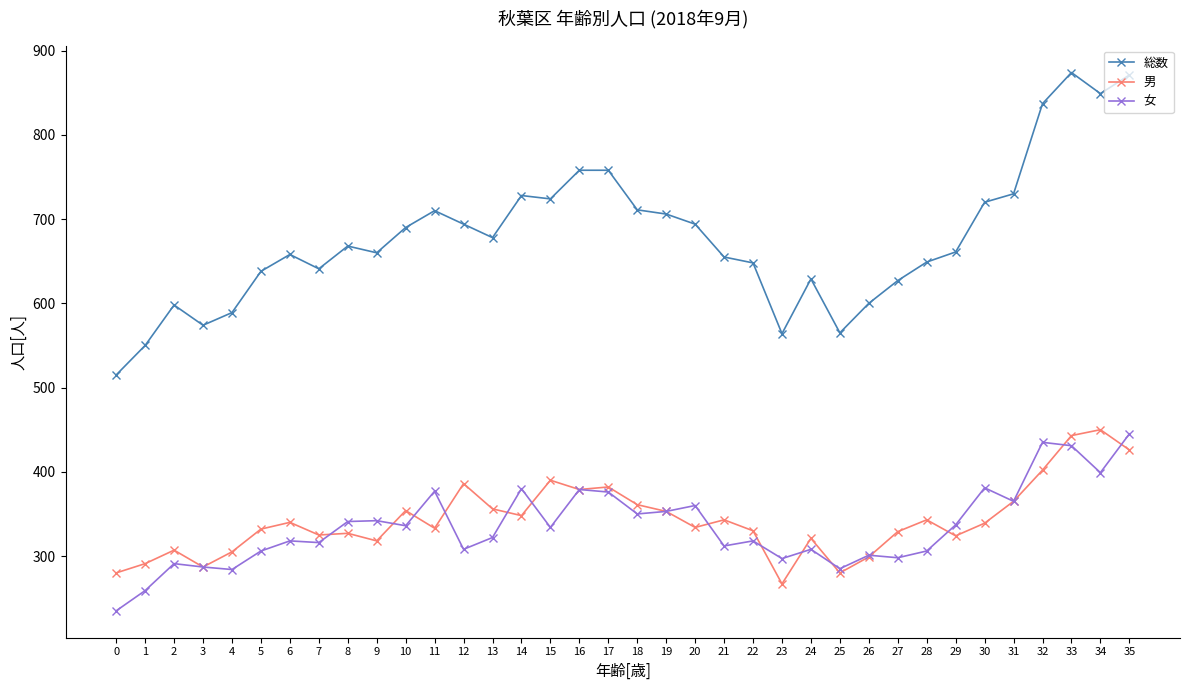

True or false: 女 has more than 2 points higher than both neighbors.

True